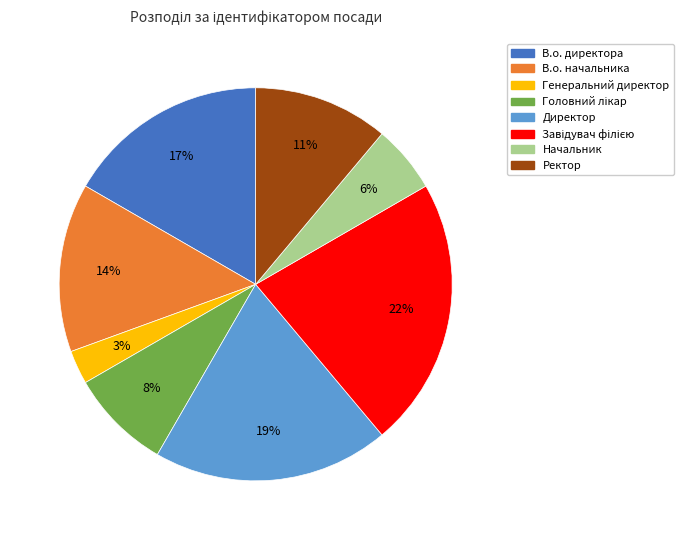

Which slice is the smallest?

Генеральний директор